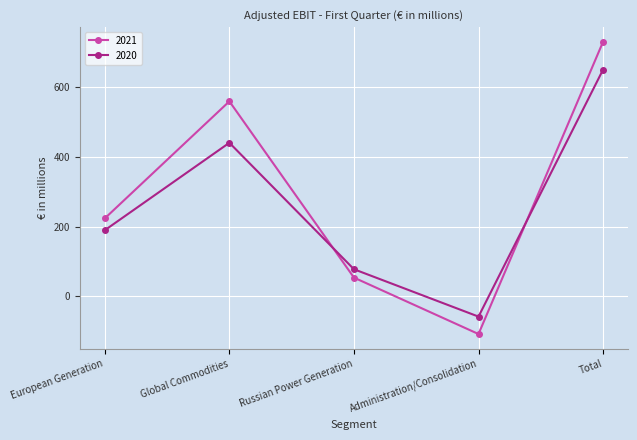

List the labels in order of 2021 value, smallest first.

Administration/Consolidation, Russian Power Generation, European Generation, Global Commodities, Total